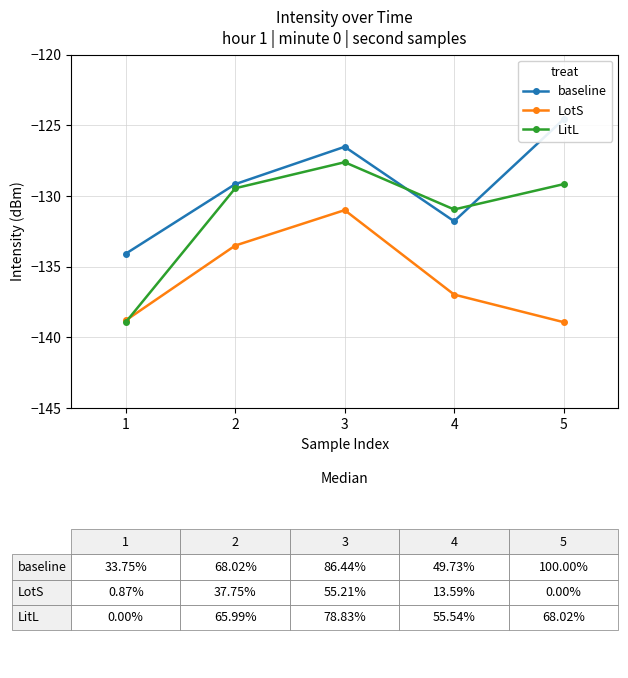

What is the sum of all baseline values?

-646.2